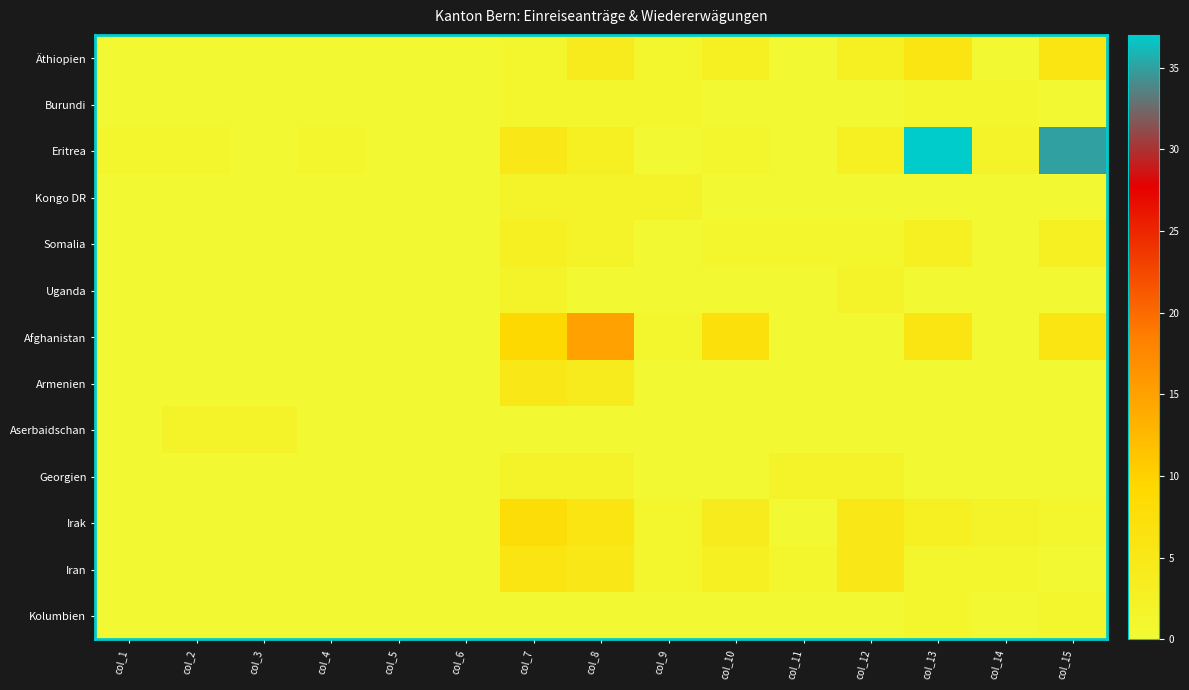

Rank the series at col_13 from highest to lowest value.

Eritrea, Äthiopien, Afghanistan, Somalia, Irak, Burundi, Iran, Kolumbien, Kongo DR, Uganda, Armenien, Aserbaidschan, Georgien